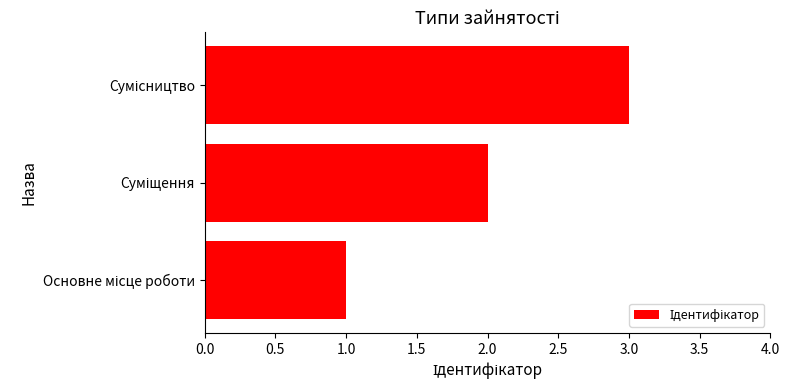

What is the maximum value shown in the chart?

3